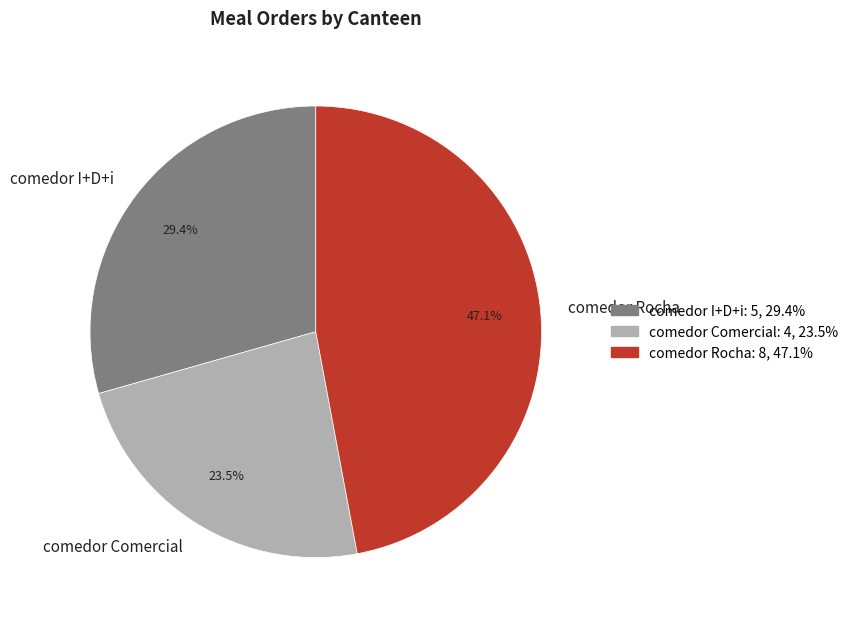

To the nearest percent, what is the average slice percentage?

33%